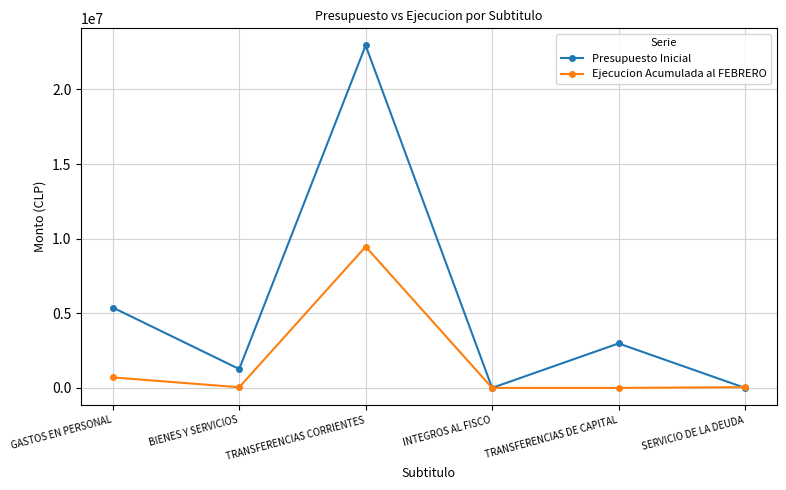

The Presupuesto Inicial series shows 2977824 at TRANSFERENCIAS DE CAPITAL. True or false?

True